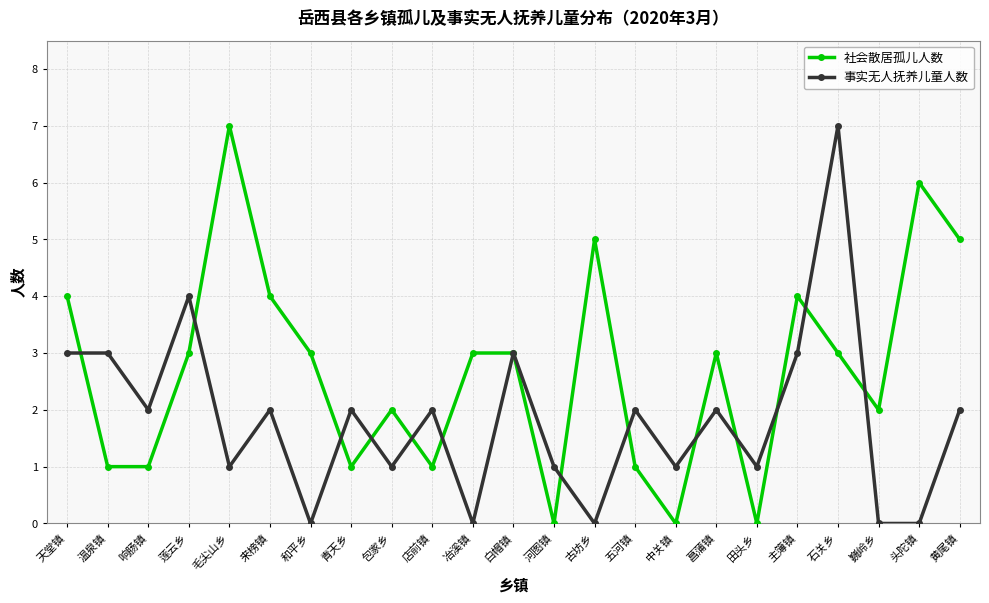

What is the total value across all series at 主簿镇?

7